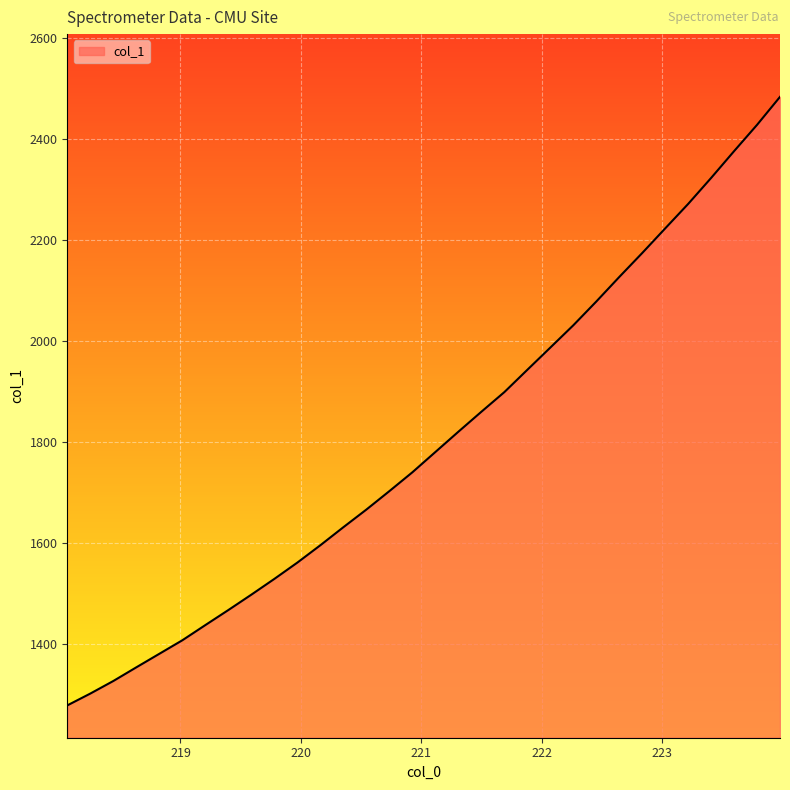

What is the smallest value displayed?

1279.2